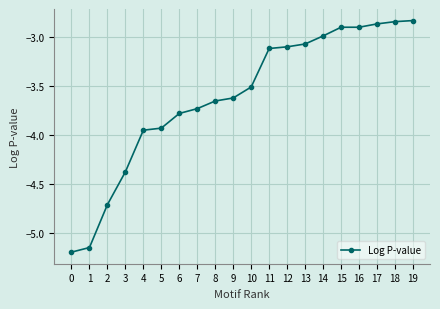

Read the value at 6.

-3.8